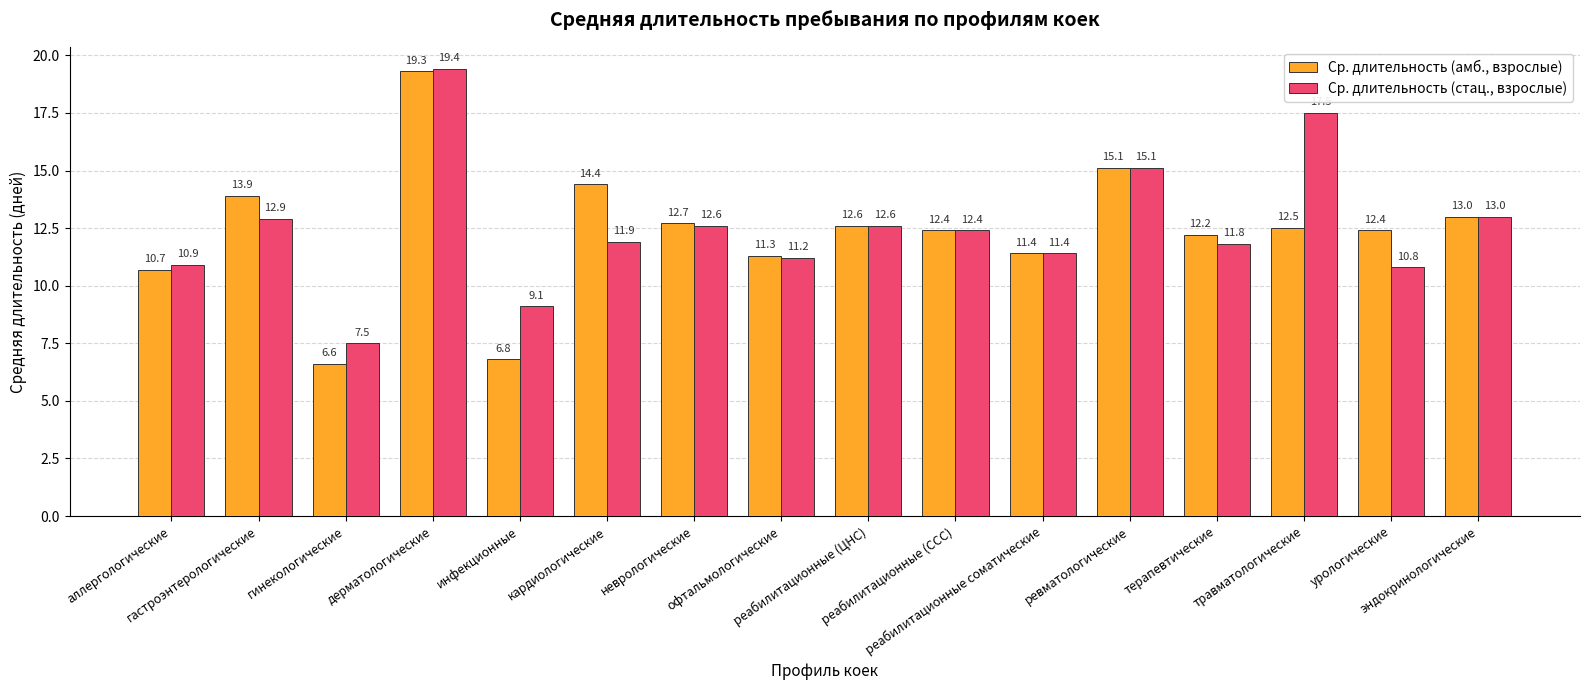

What is the difference between the second highest and minimum values in the Ср. длительность (стац., взрослые) series?

10.0